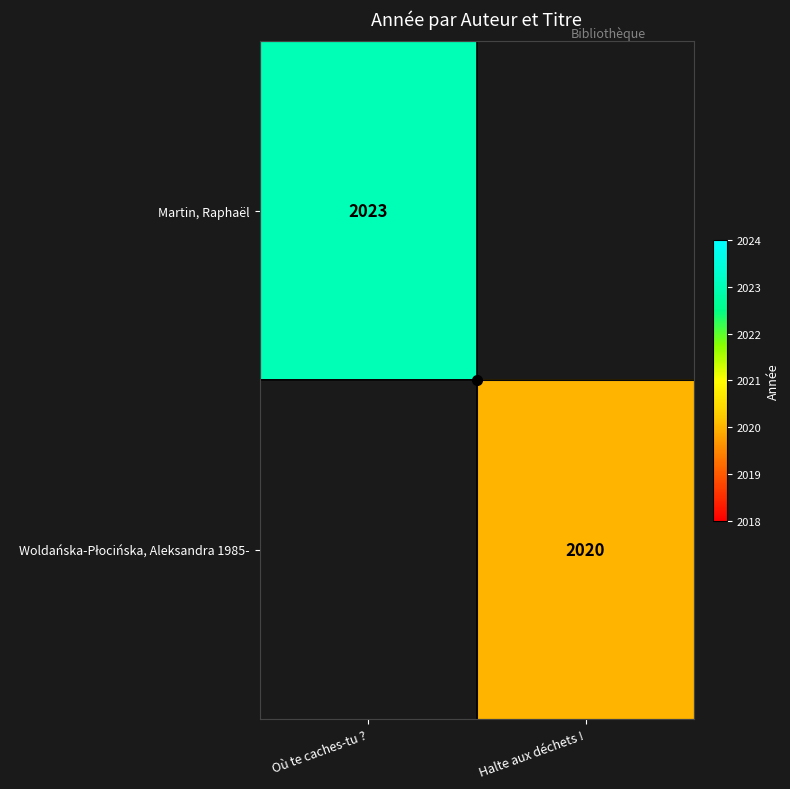

What is the minimum value shown in the chart?

2020.0